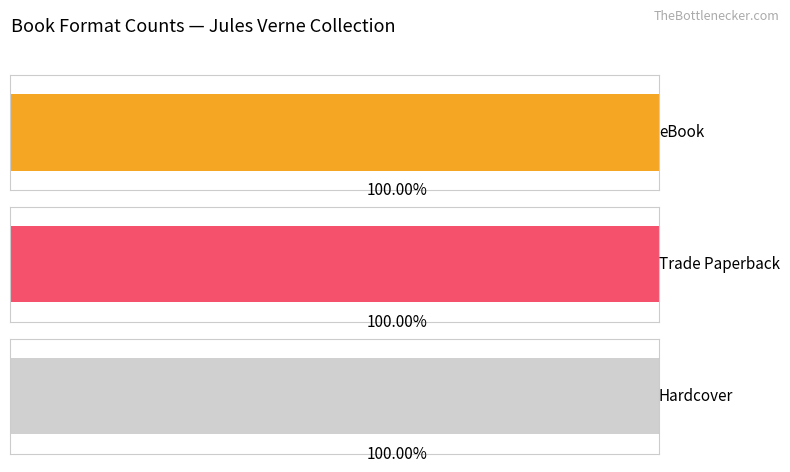

List the series in order of their peak value, highest first.

eBook, Trade Paperback, Hardcover